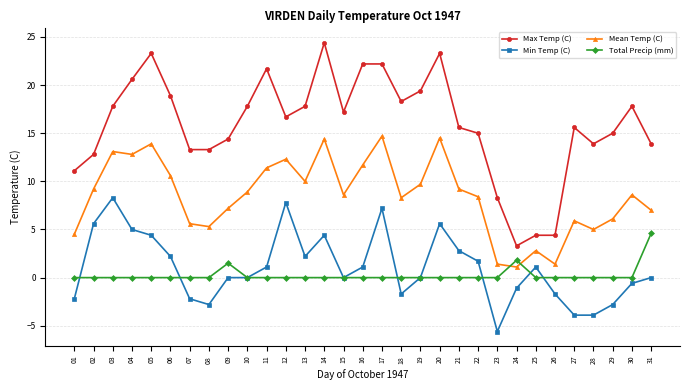

The Mean Temp (C) series shows 19.2 at 12. True or false?

False